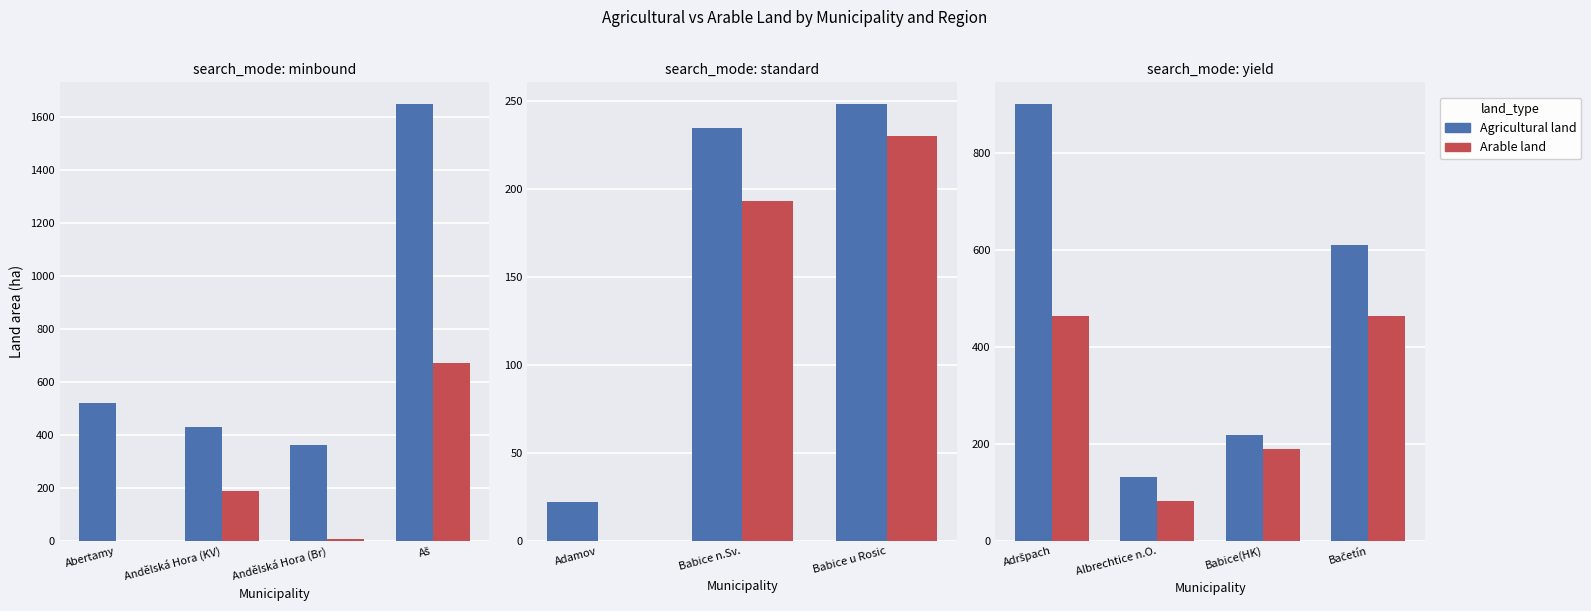

Does the chart contain any negative values?

No